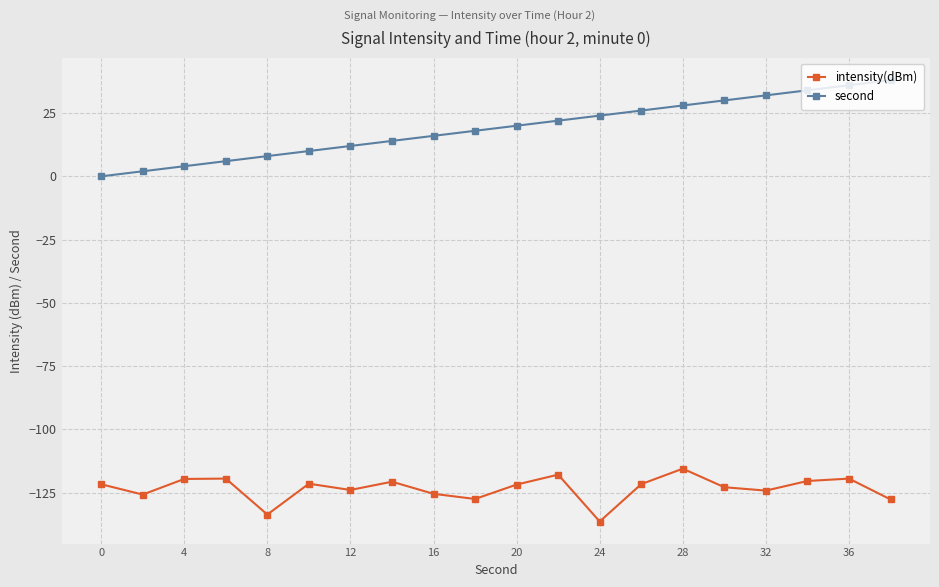

What is the value of the second point at the 17th from the left?

32.0